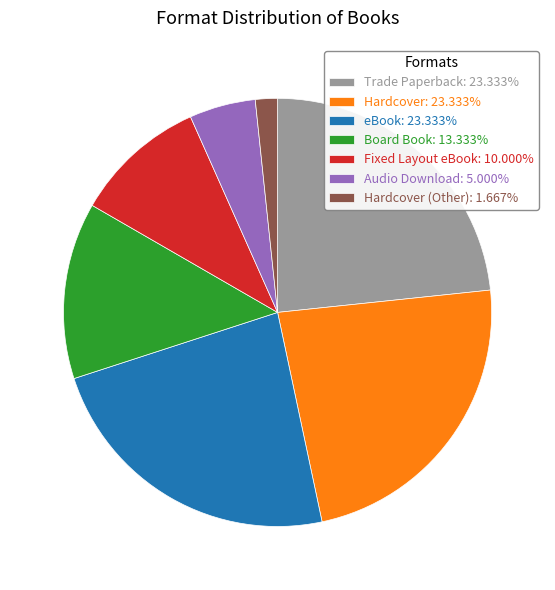

Does Hardcover (Other): 1.667% represent more than half of the total?

No